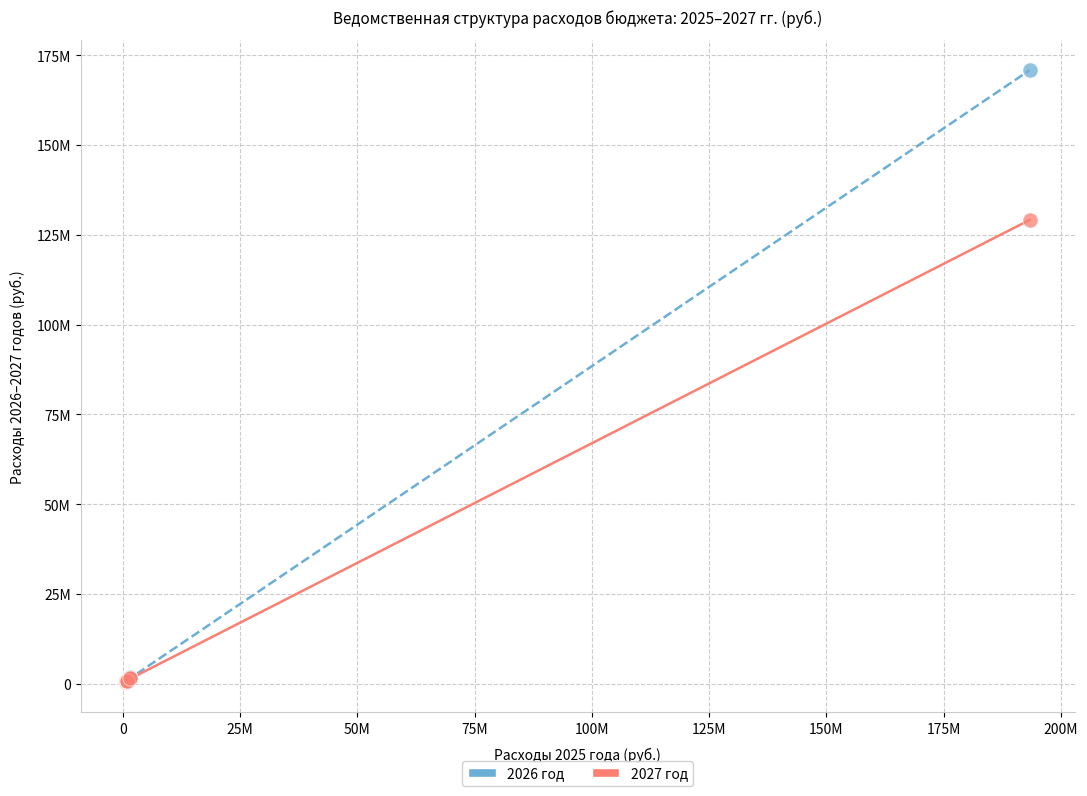

What are all the series names shown in the legend?

2026 год, 2027 год